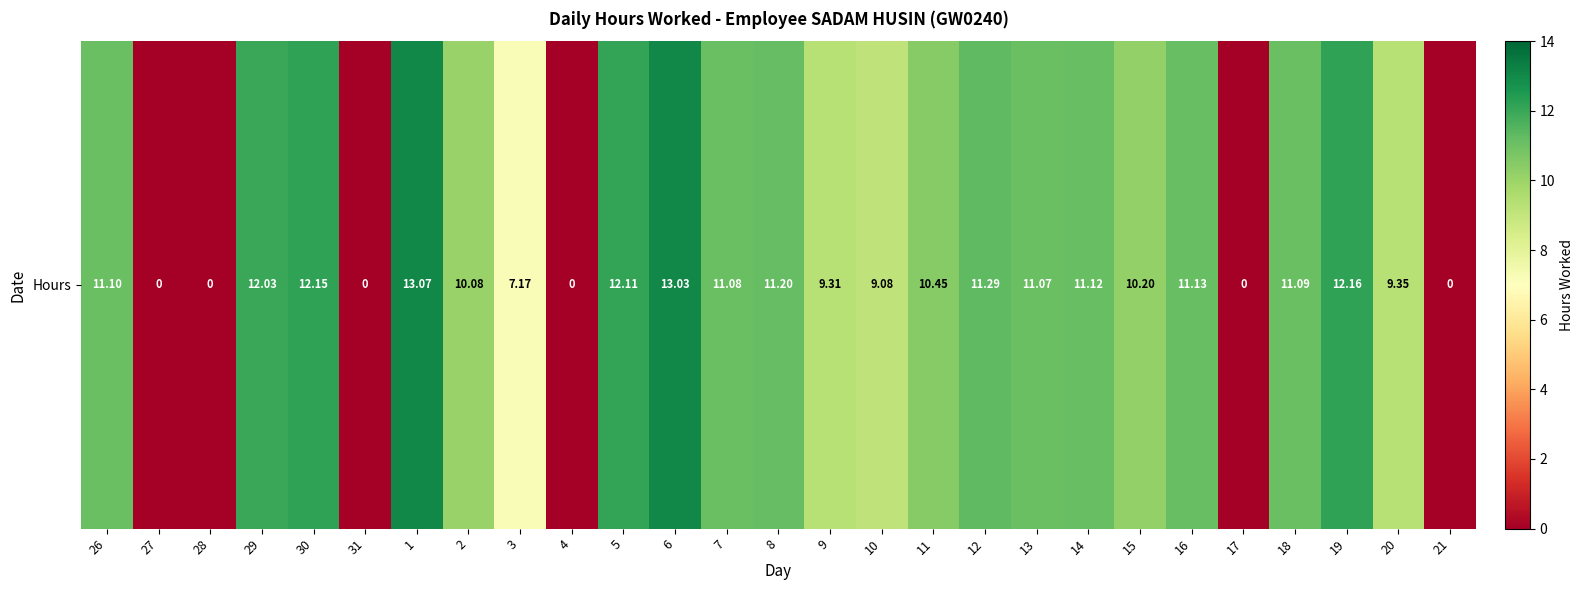

Rank the categories by value from highest to lowest.

1, 6, 19, 30, 5, 29, 12, 8, 16, 14, 26, 18, 7, 13, 11, 15, 2, 20, 9, 10, 3, 27, 28, 31, 4, 17, 21